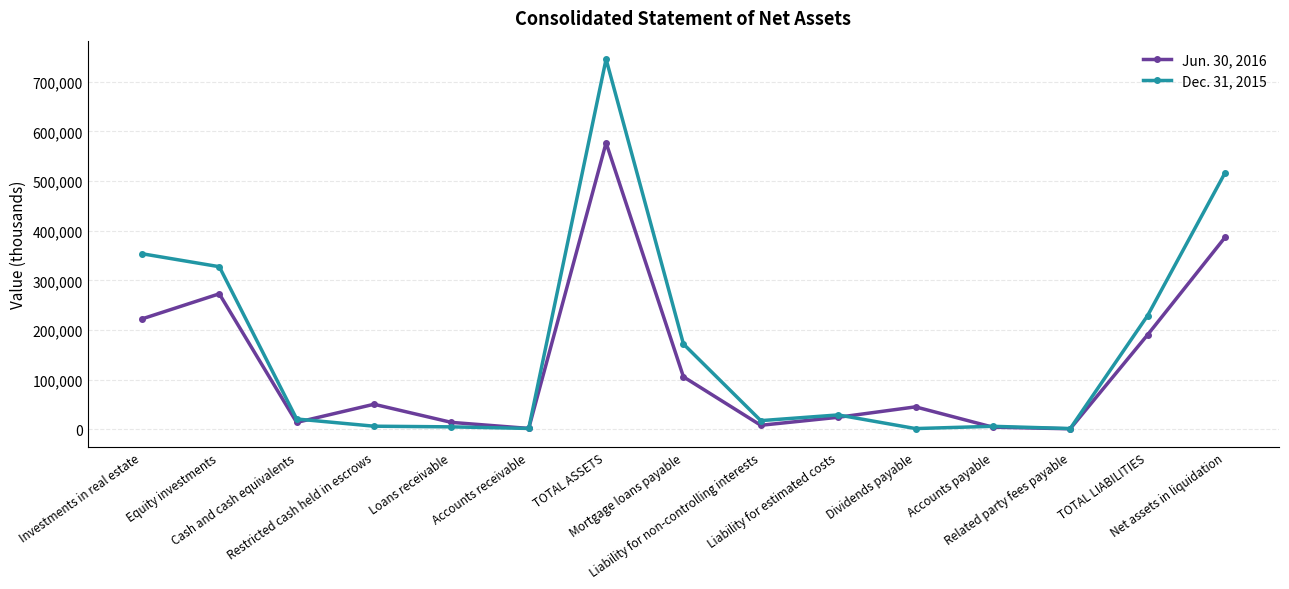

True or false: Jun. 30, 2016 has more than 1 points higher than both neighbors.

True